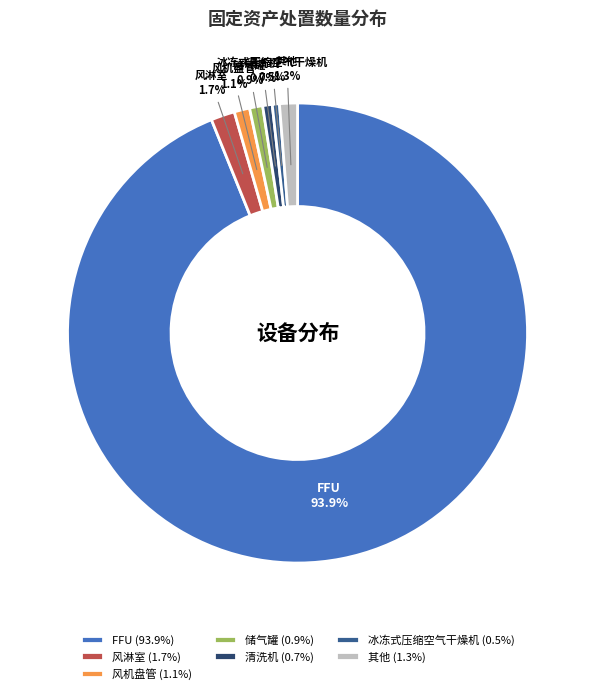

Combined, do 其他 and 清洗机 account for over 50%?

No